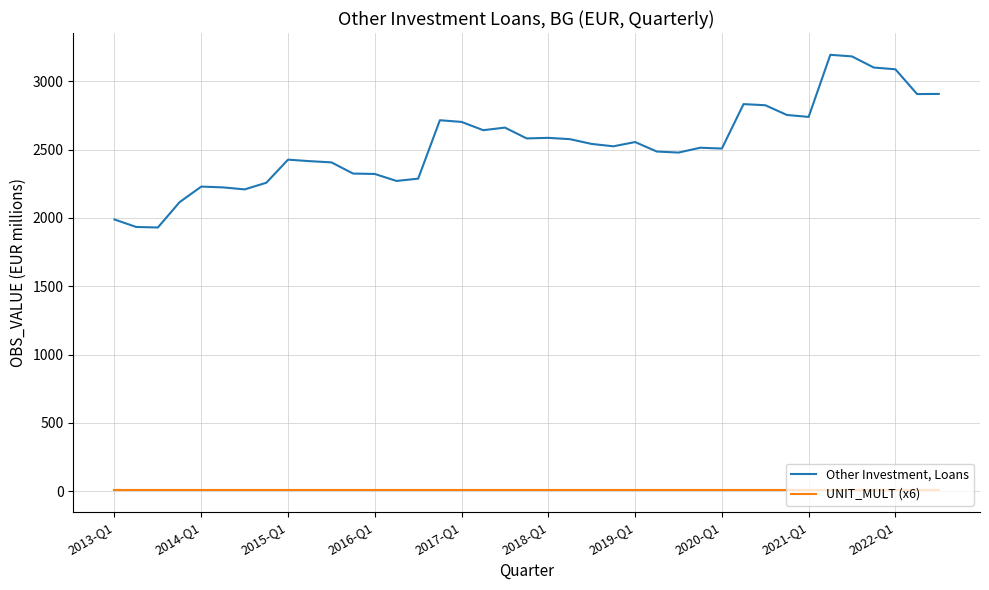

Which series has the largest range (max minus min)?

Other Investment, Loans